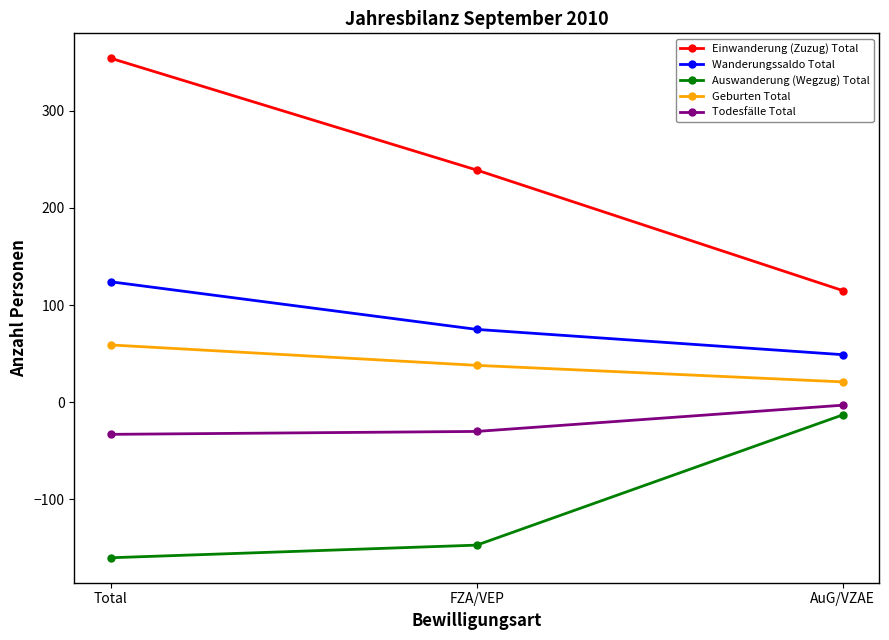

What is the minimum value shown in the chart?

-160